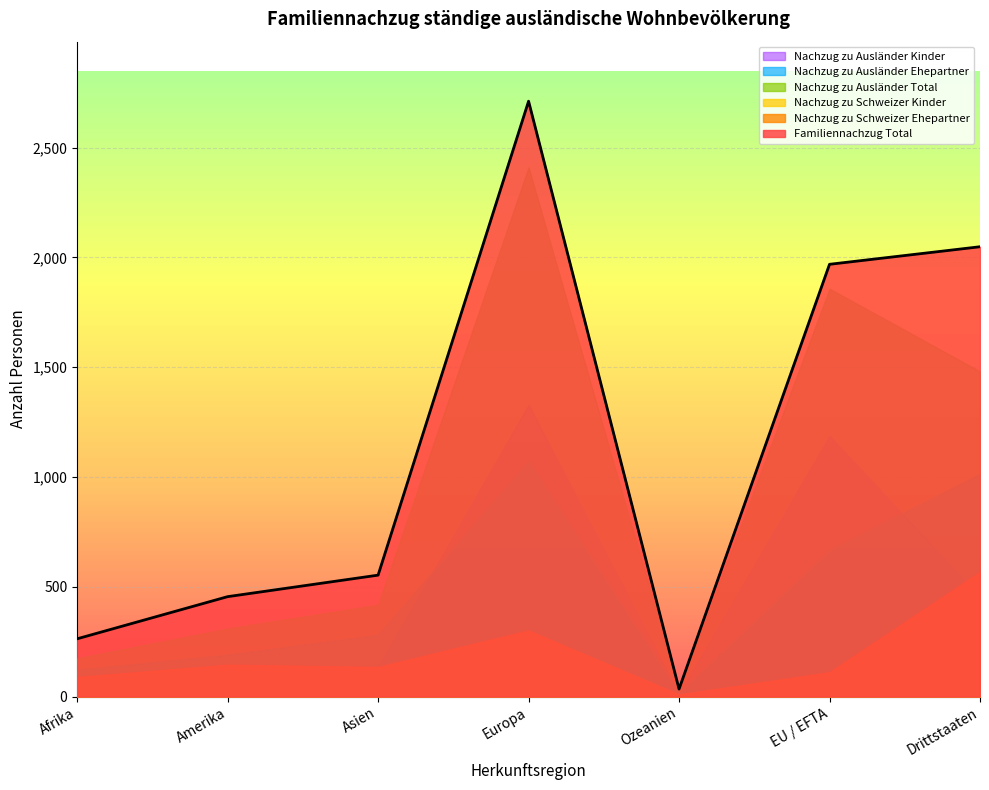

At how many categories does at least one series exceed 1527?

3